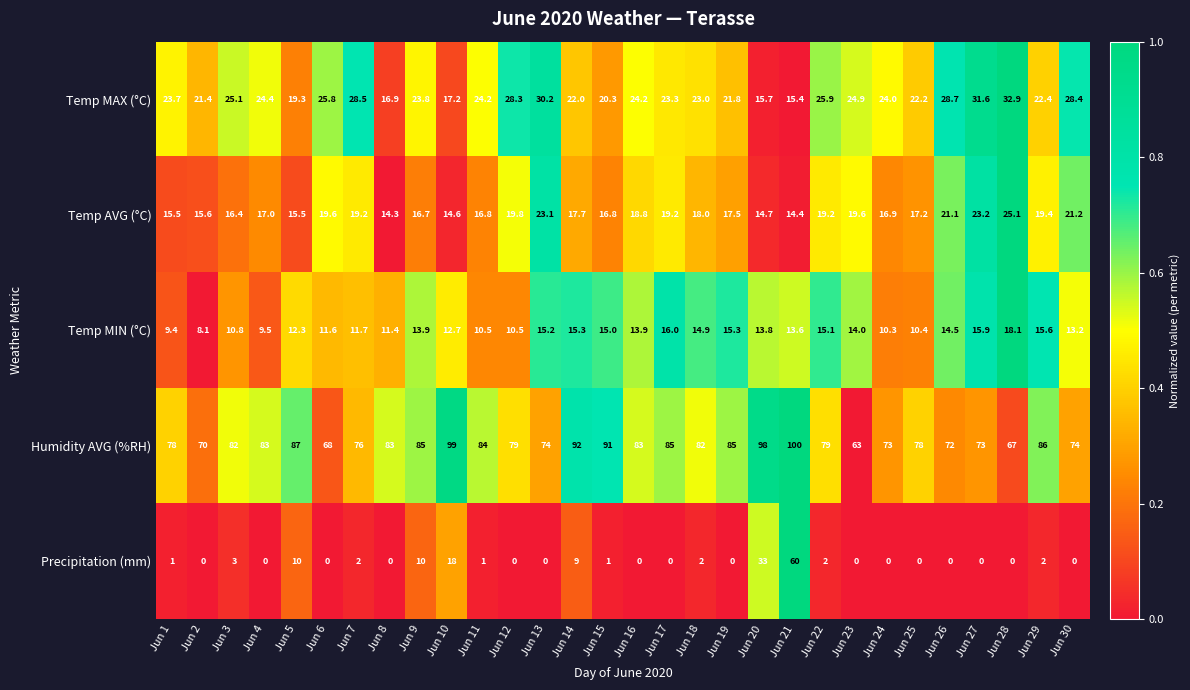

Rank the series at Jun 23 from highest to lowest value.

Humidity AVG (%RH), Temp MAX (°C), Temp AVG (°C), Temp MIN (°C), Precipitation (mm)